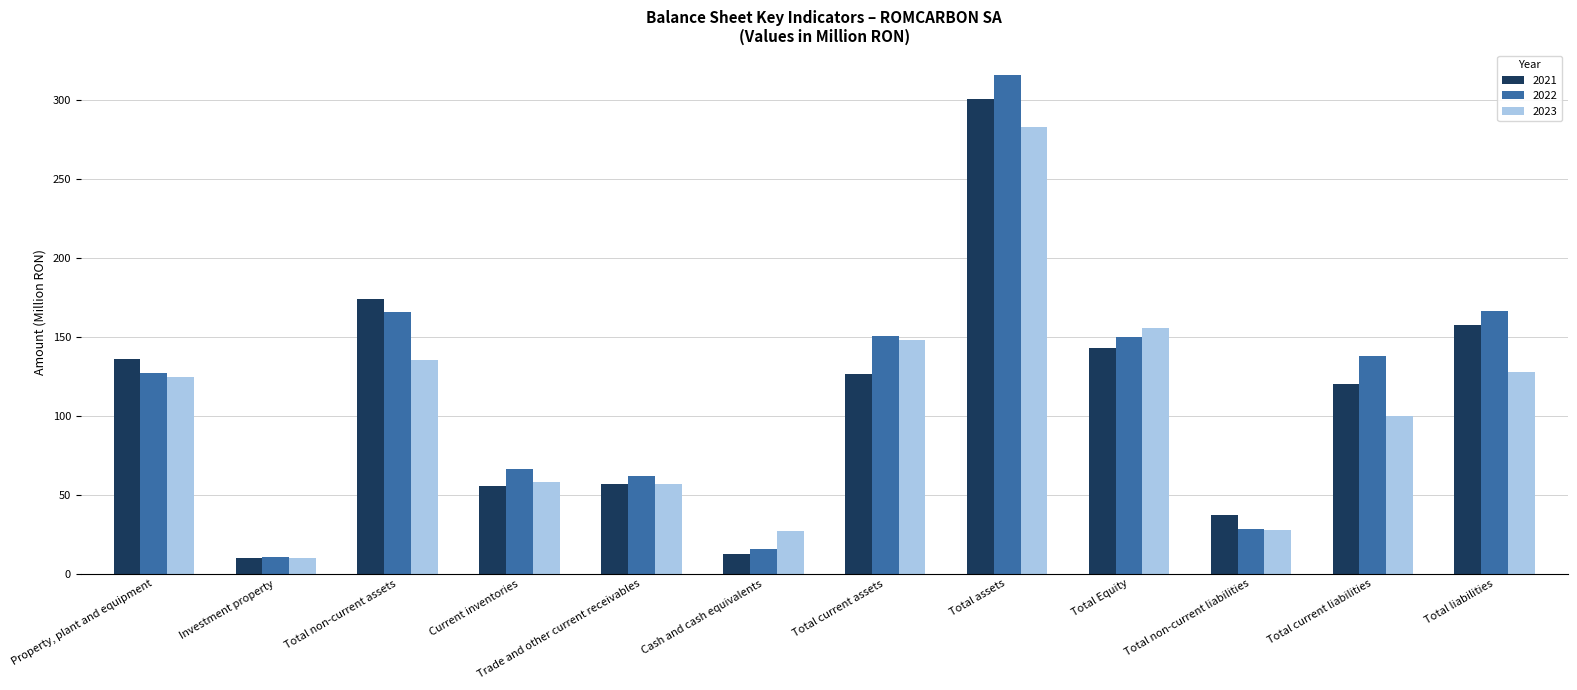

Is the value of 2021 at Cash and cash equivalents greater than the value of 2023 at Trade and other current receivables?

No